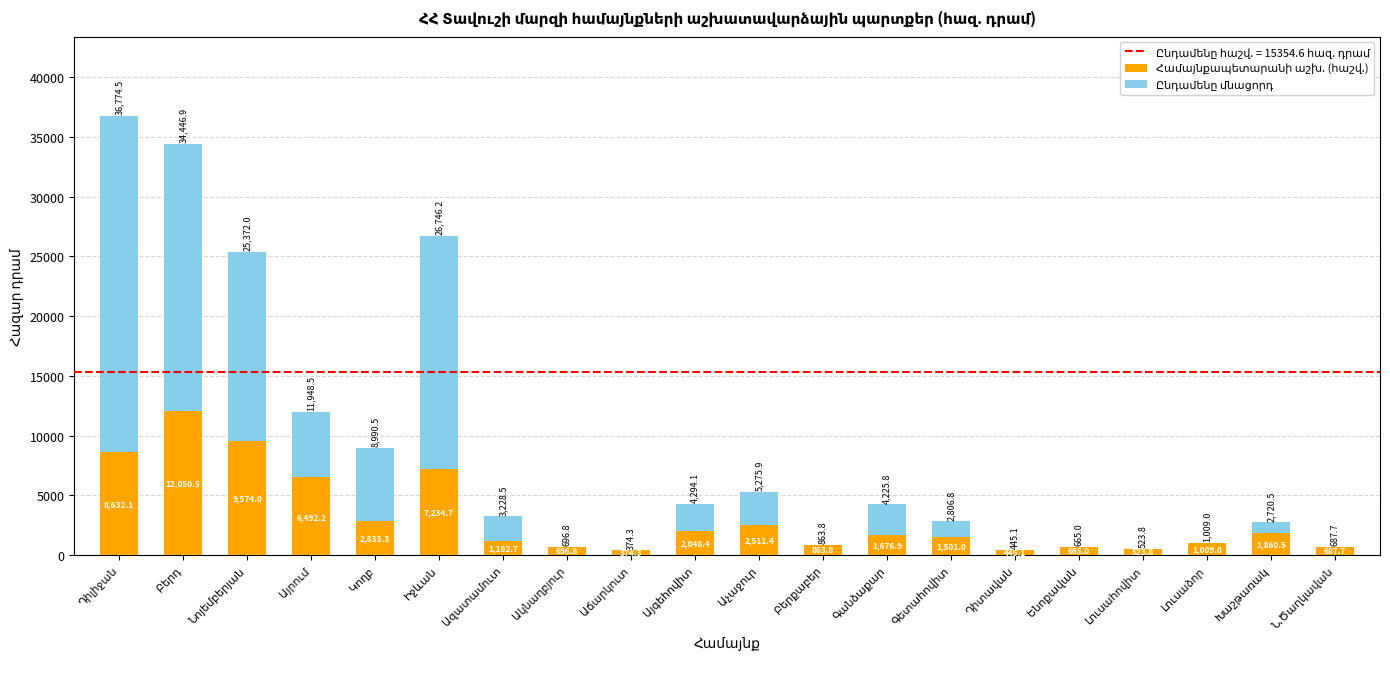

True or false: Ընդամենը մնացորդ has a value of 1445.7 at Խաշթառակ.

False